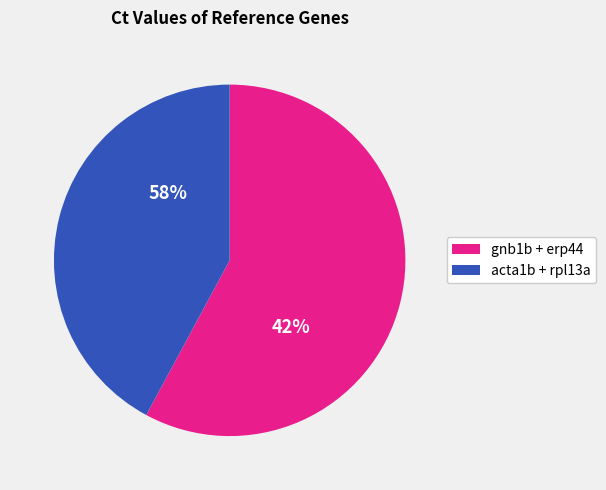

Which category has the smallest portion of the pie?

acta1b